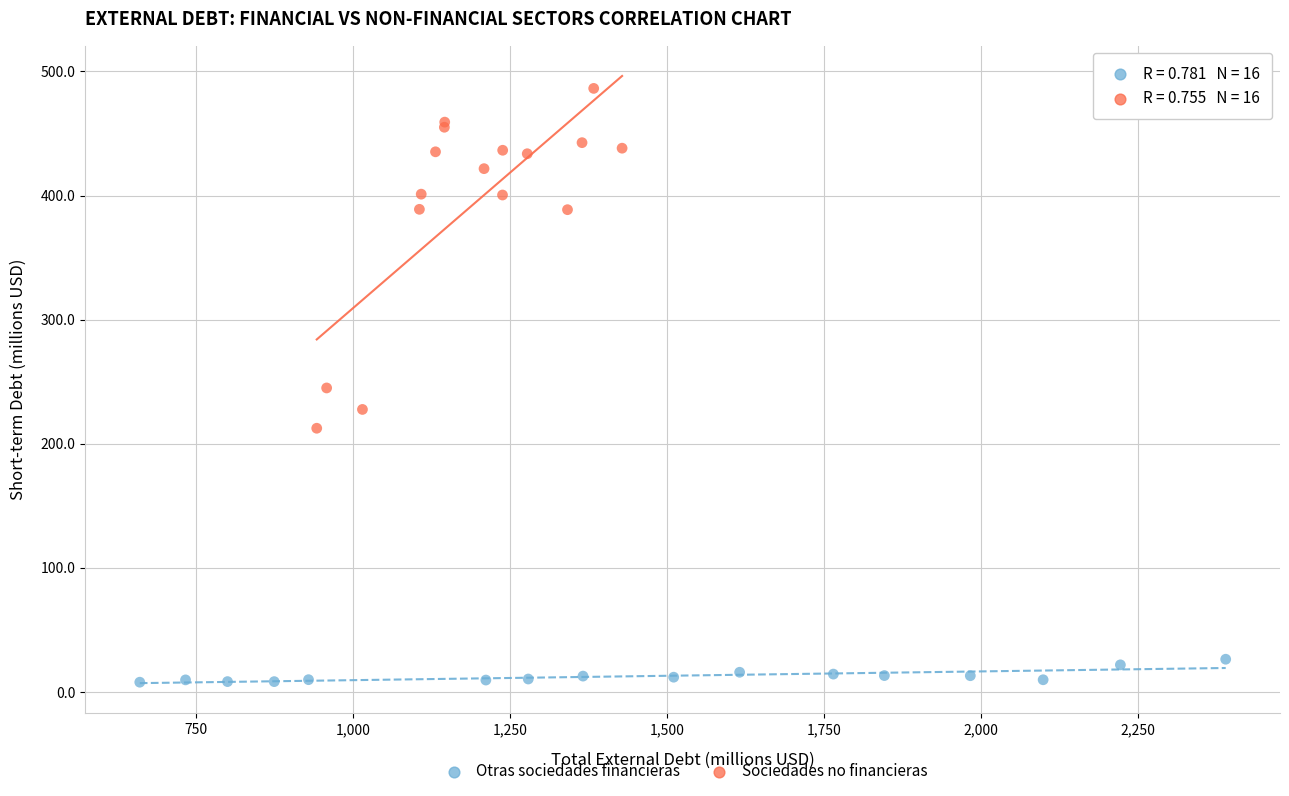

Which series contains the lowest Y value?

Otras sociedades financieras